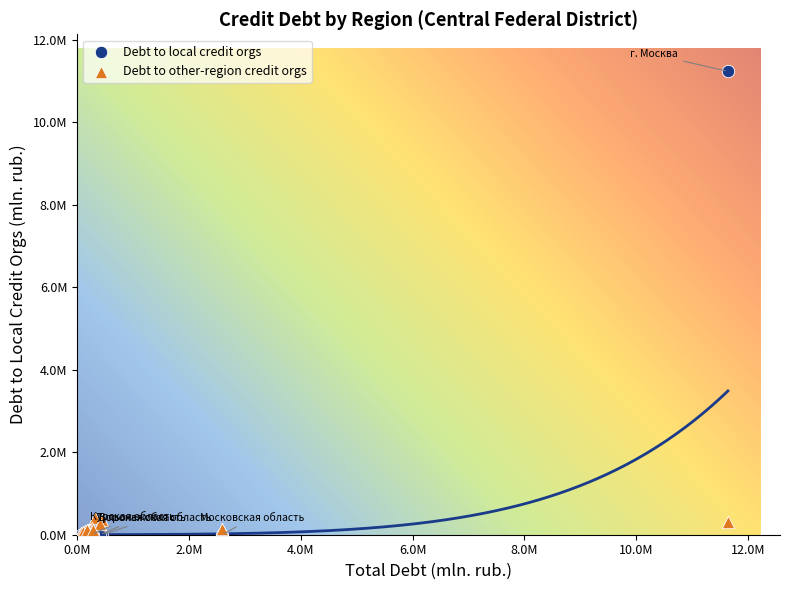

What are all the series names shown in the legend?

Debt to local credit orgs, Debt to other-region credit orgs